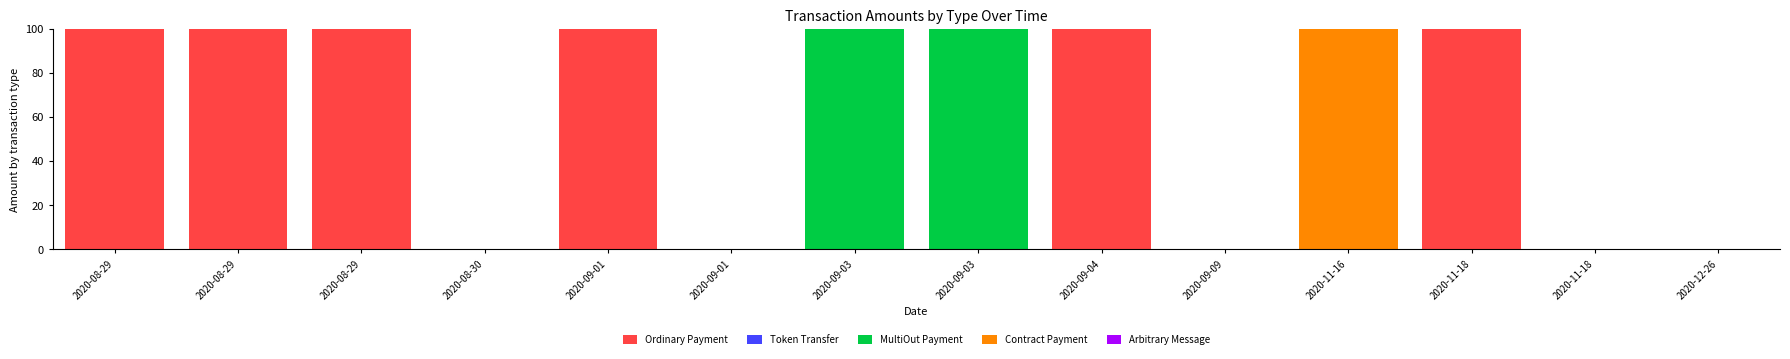

Are the bars horizontal?

No